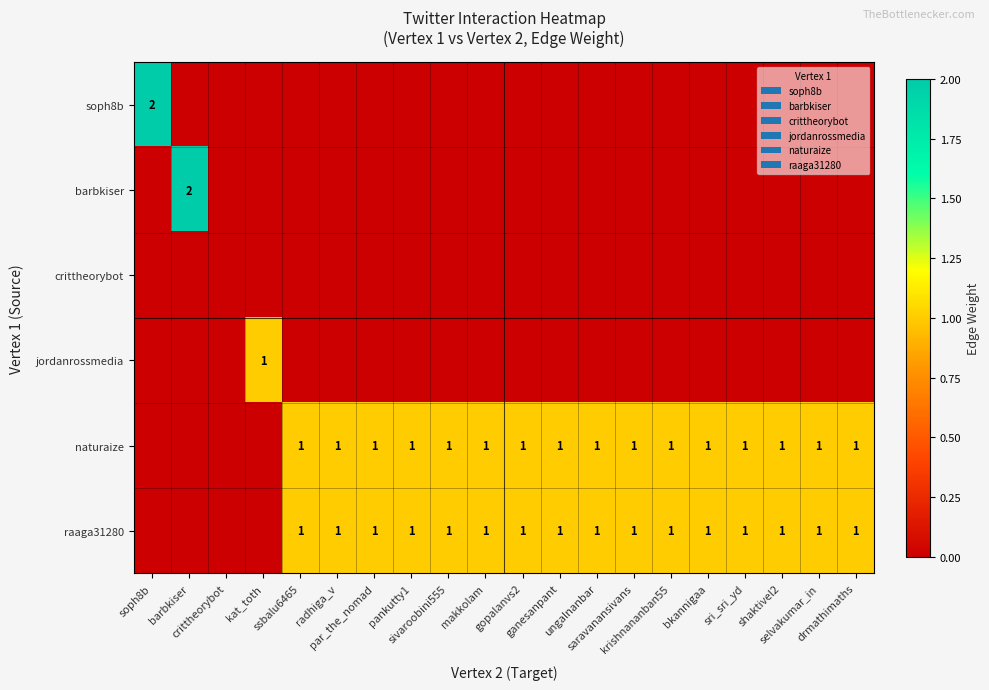

What is the difference between the maximum and minimum values in the barbkiser series?

2